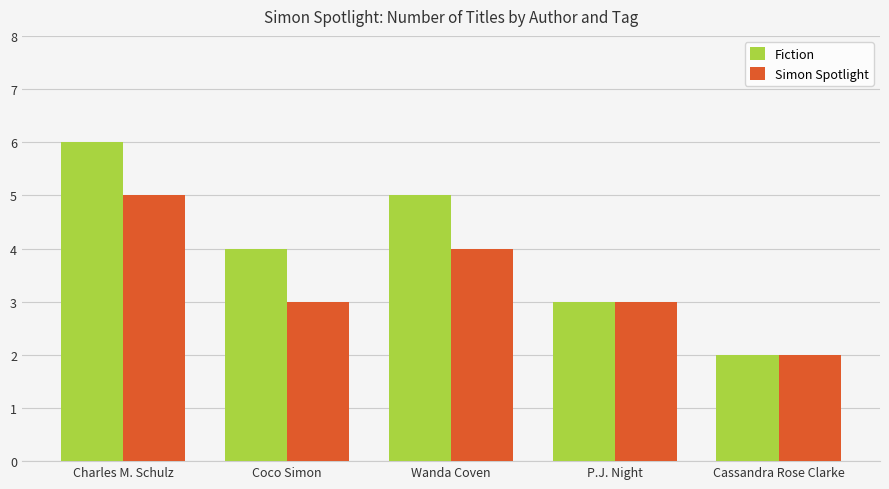

What position from the right is Charles M. Schulz?

5